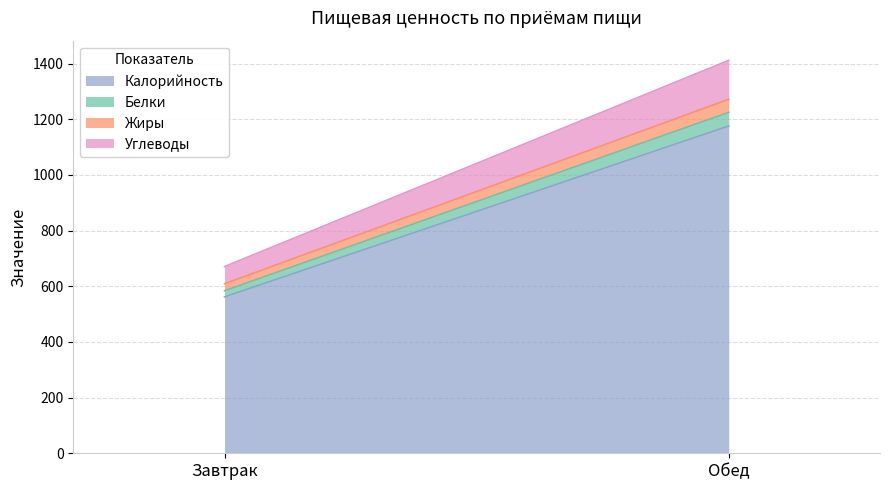

Which series has the largest range (max minus min)?

Калорийность